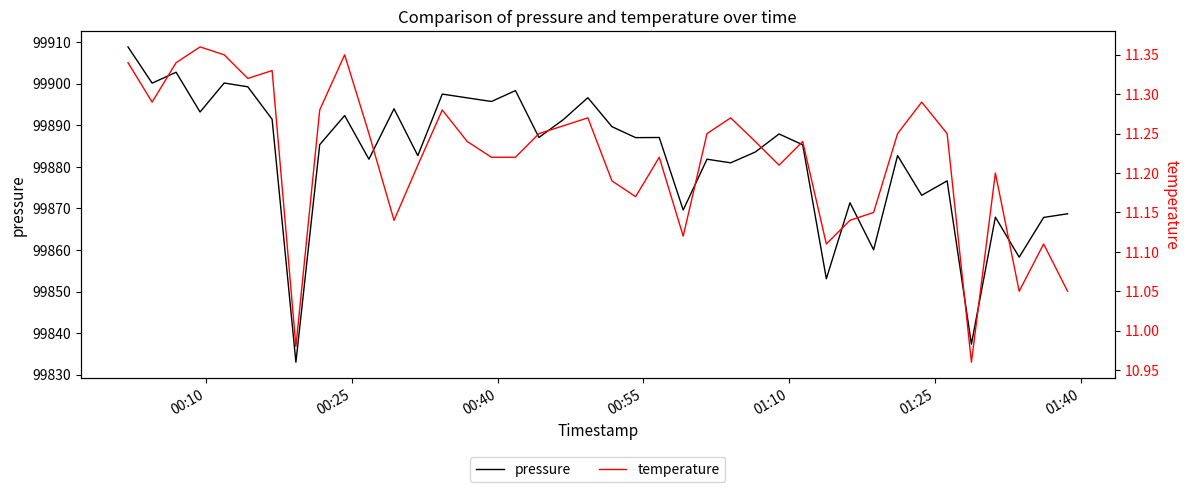

What are all the series names shown in the legend?

pressure, temperature